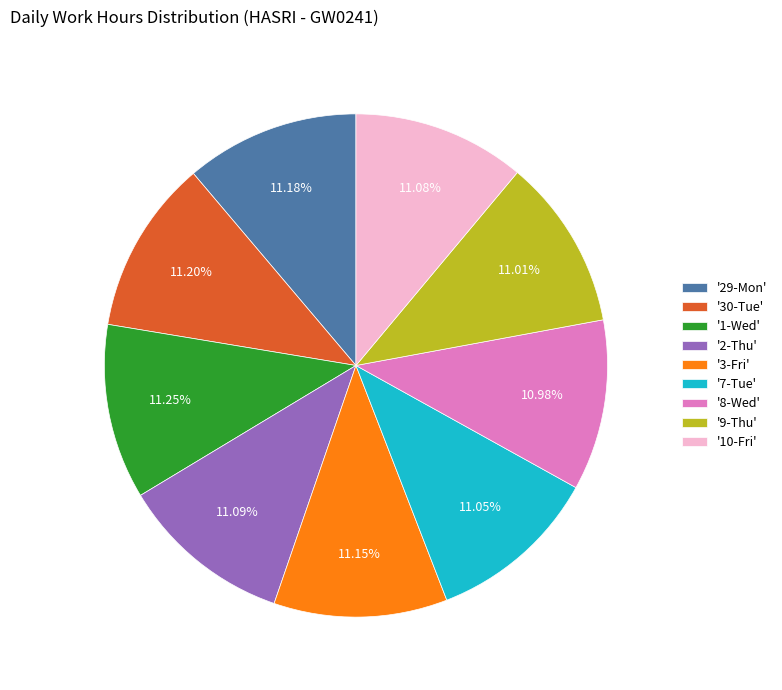

How many slices are in this pie chart?

9